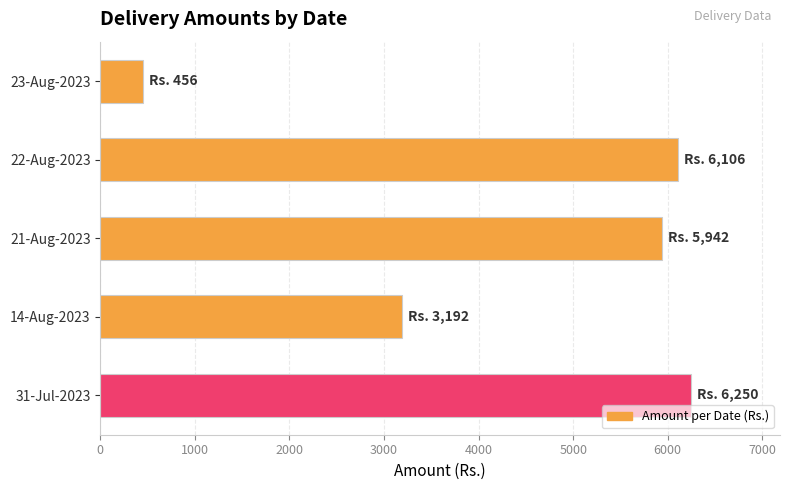

Rank the categories by value from lowest to highest.

23-Aug-2023, 14-Aug-2023, 21-Aug-2023, 22-Aug-2023, 31-Jul-2023